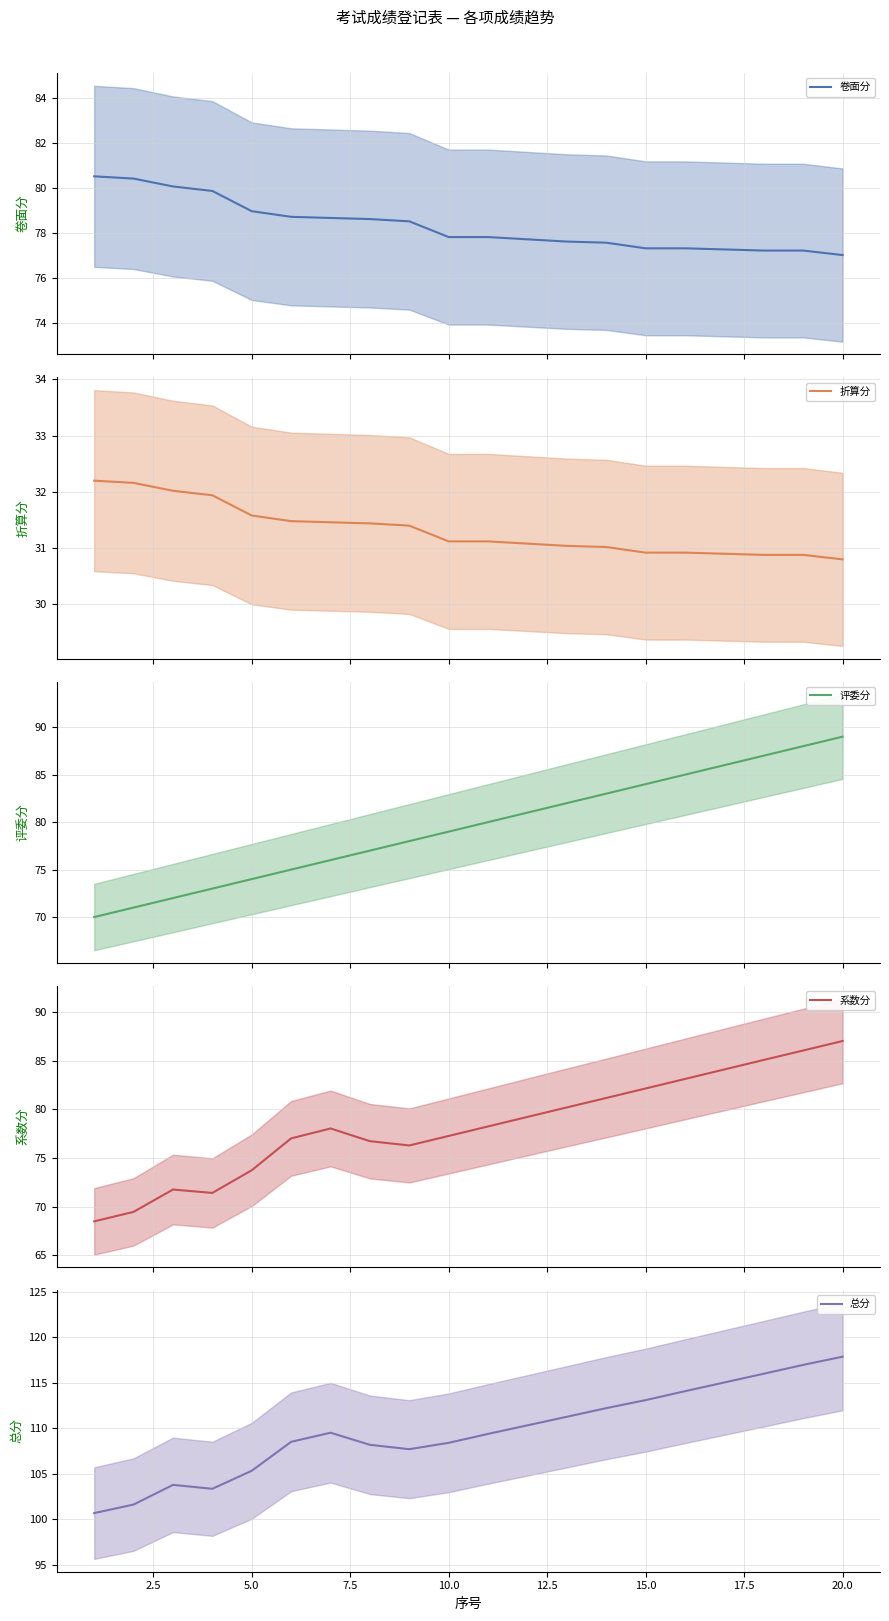

What is the highest value of the 卷面分 series?

80.5